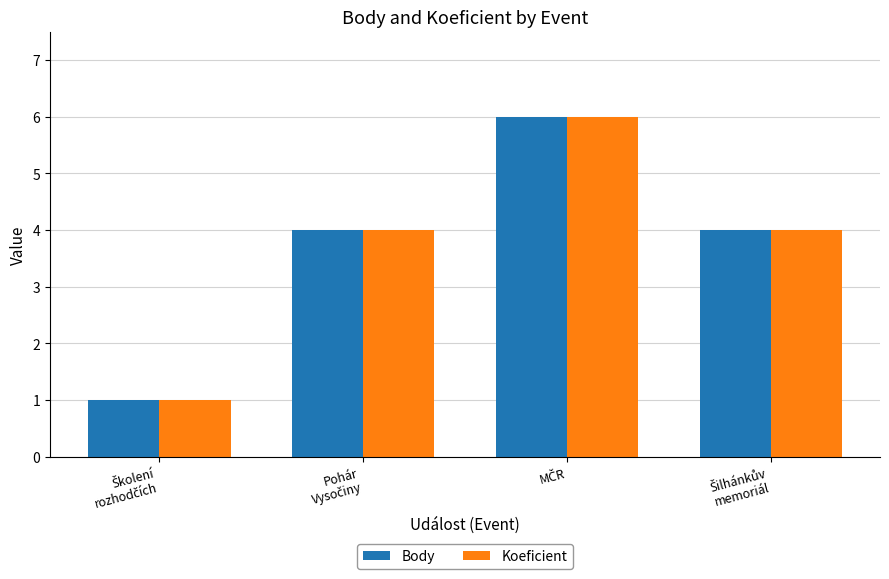

What is the difference between the maximum and minimum values in the Koeficient series?

5